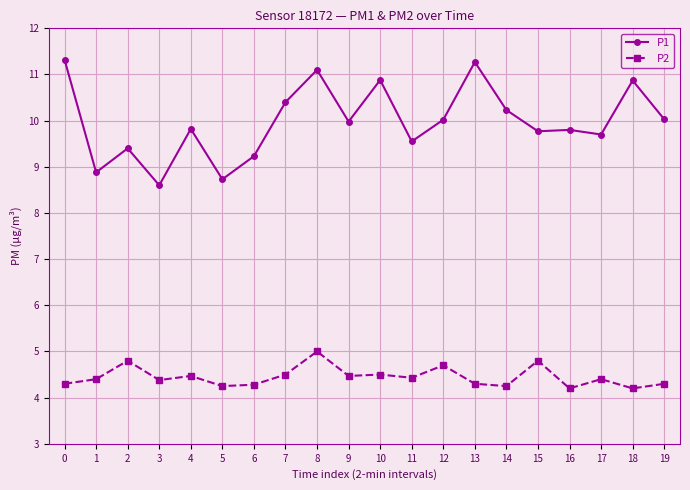

What is the smallest value displayed?

4.2